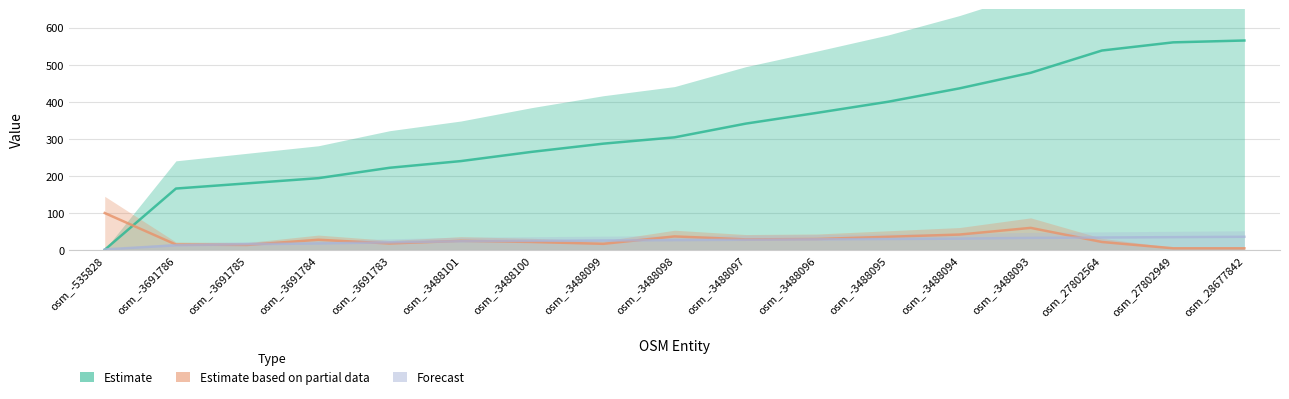

Read the rows_in_shape value at osm_-3488094, to the nearest 10.

40